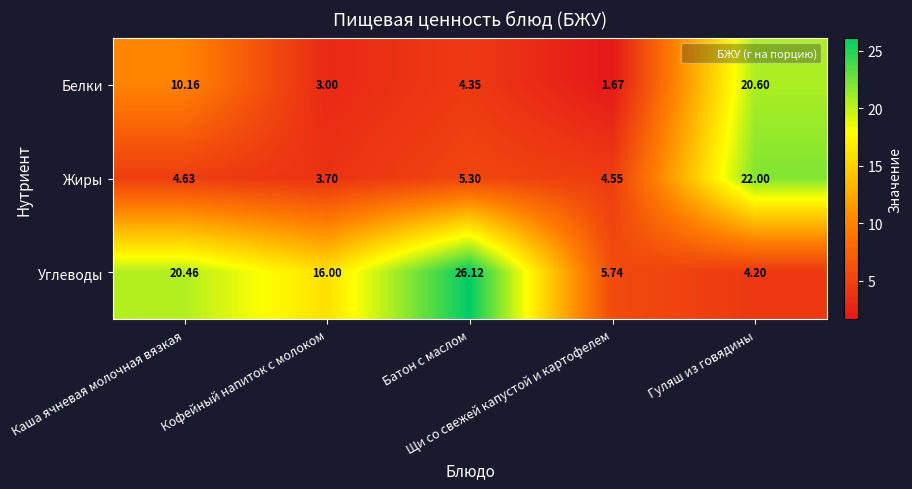

Rank the series by their maximum value, from lowest to highest.

Белки, Жиры, Углеводы